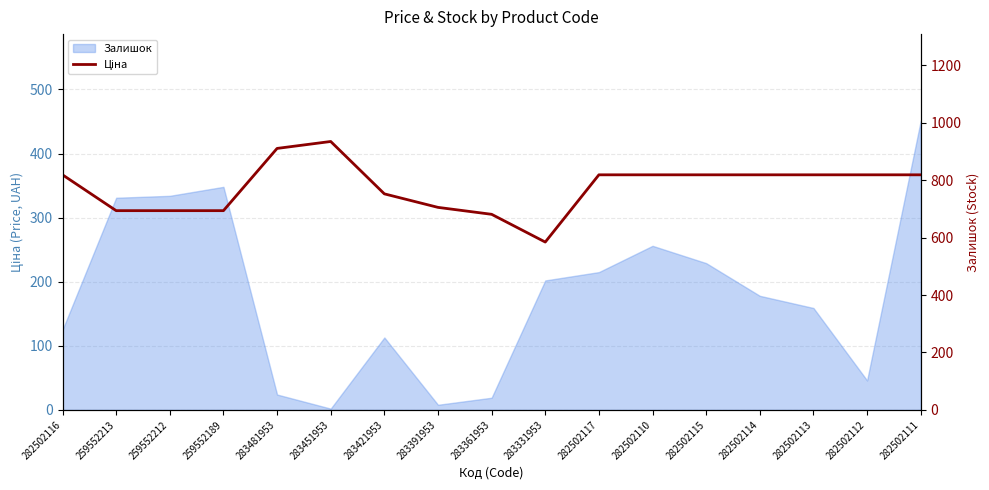

What is the difference between the values at 283451953 and 283481953?

24.1